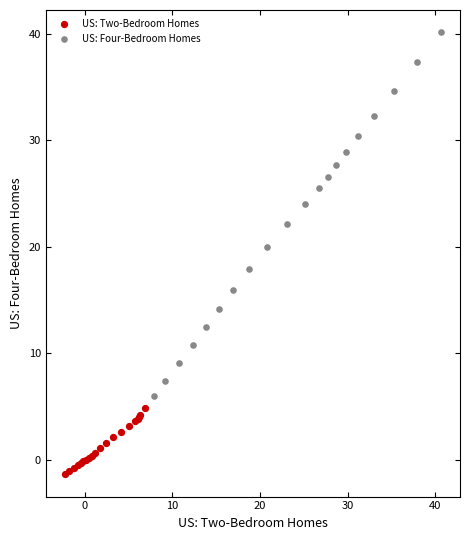

Which series reaches the maximum Y coordinate?

US: Four-Bedroom Homes